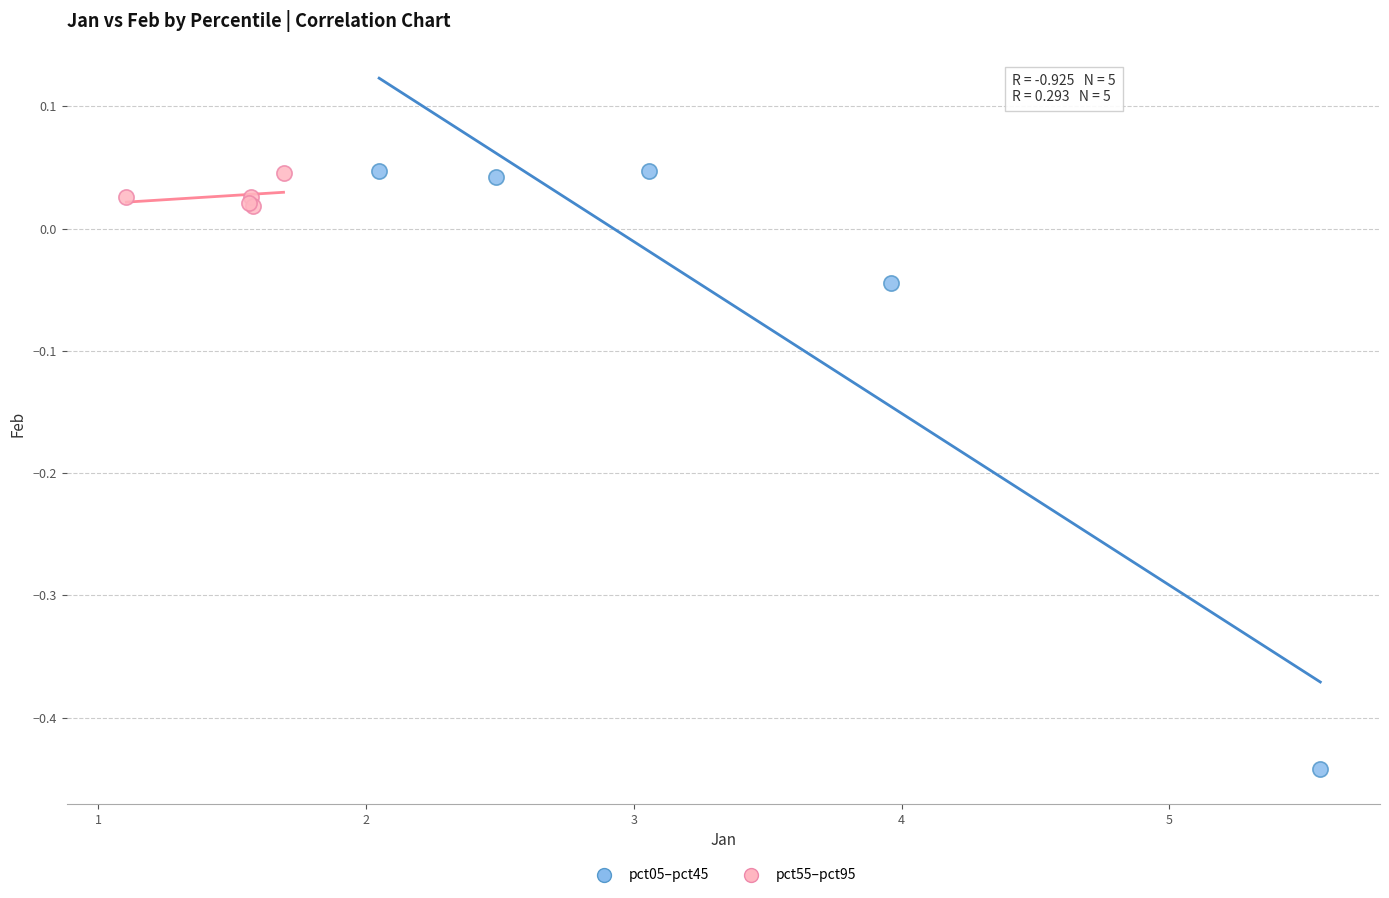

Which series has the largest Y range (max minus min)?

pct05–pct45